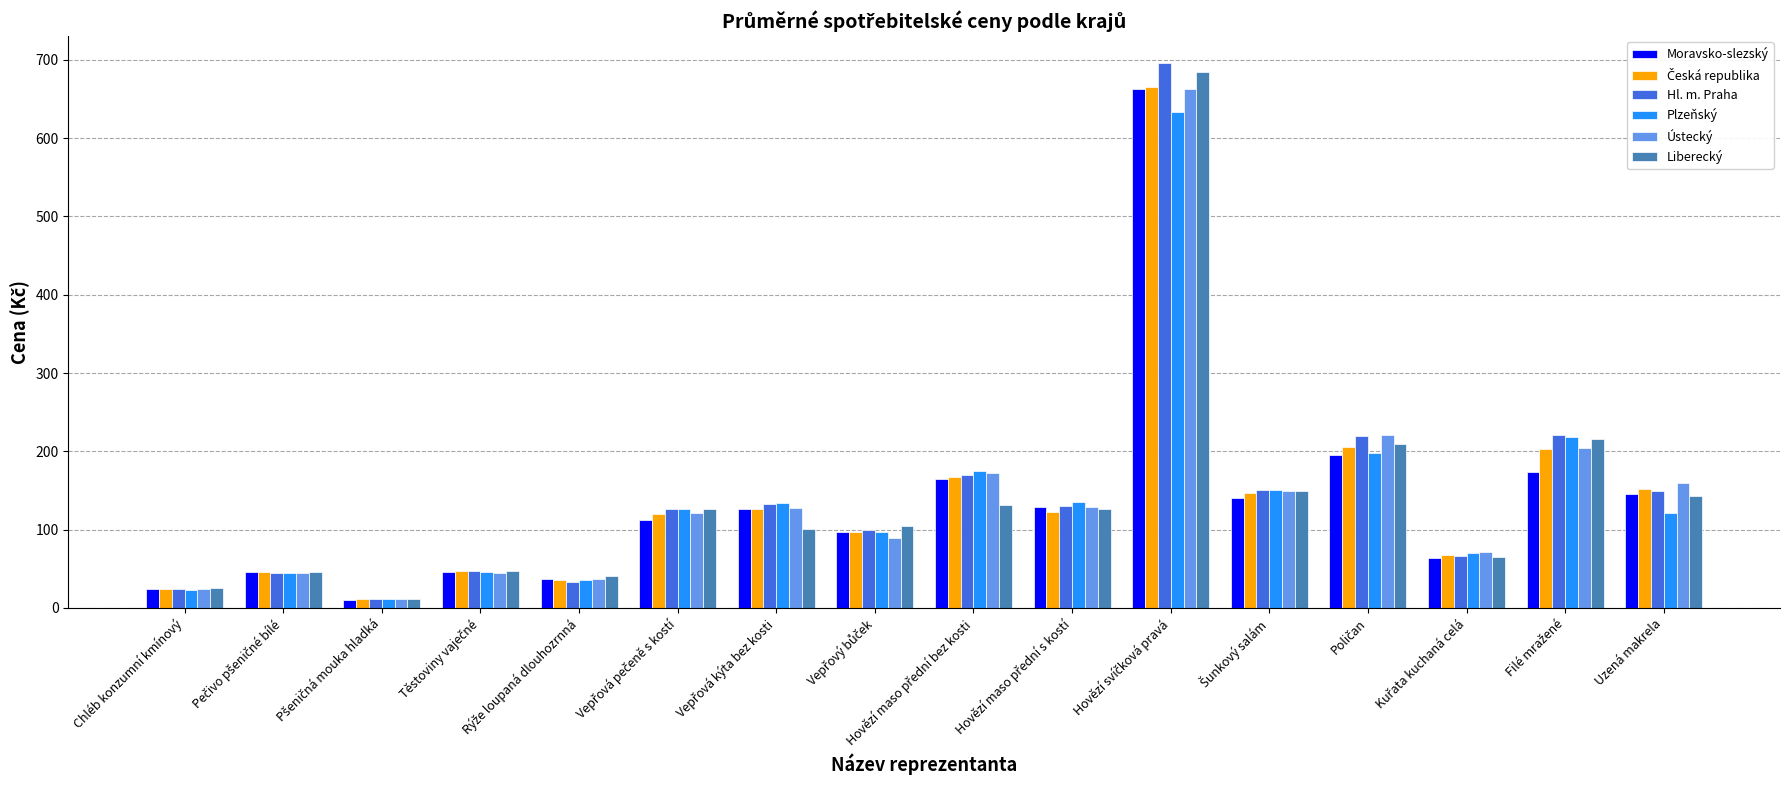

Are the bars horizontal?

No